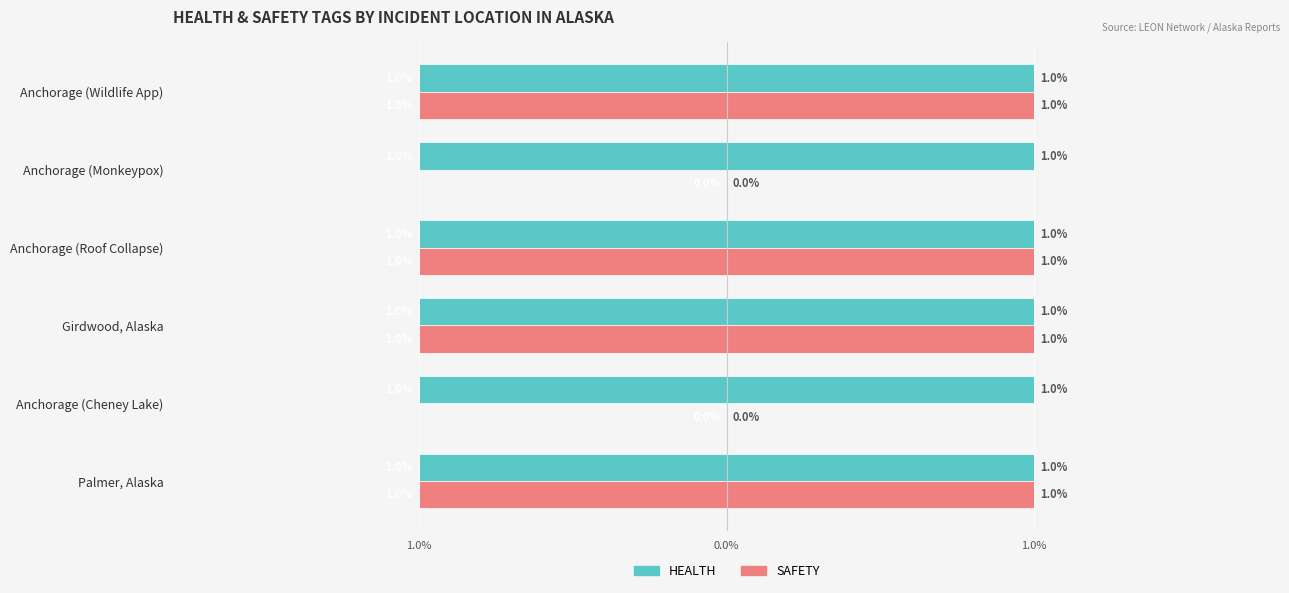

Rank the series by their maximum value, from highest to lowest.

HEALTH, SAFETY